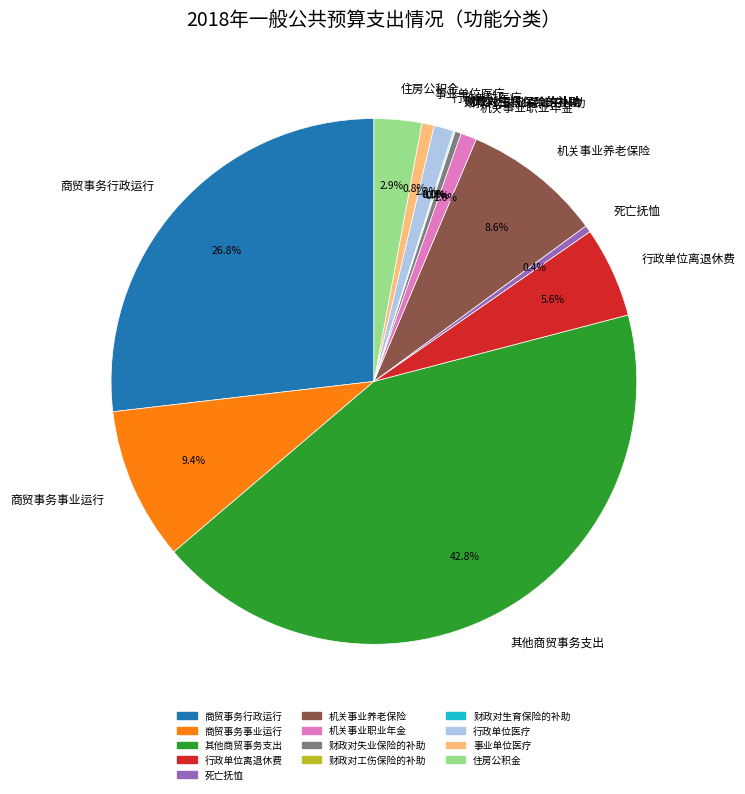

Does 其他商贸事务支出 represent more than half of the total?

No